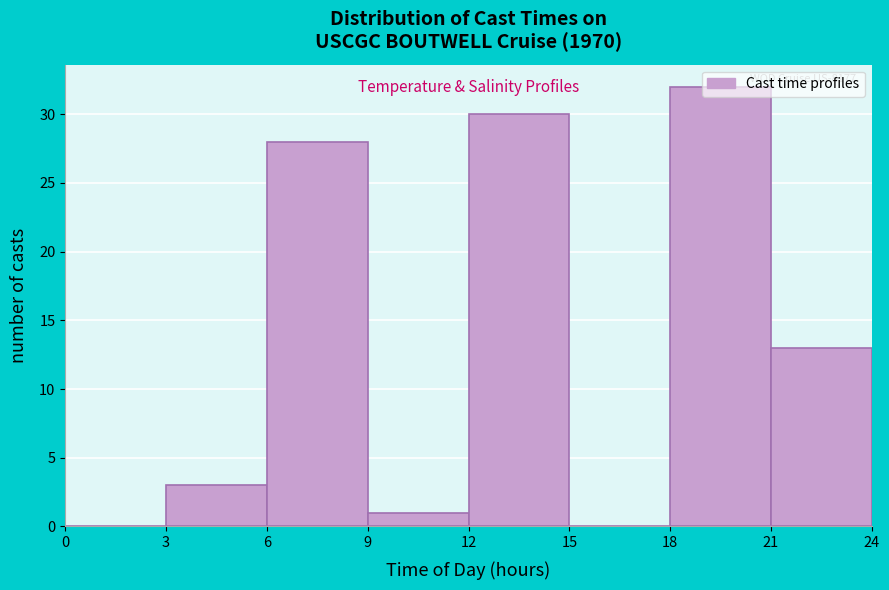

Which range on the x-axis has the tallest bar?

18 to 21